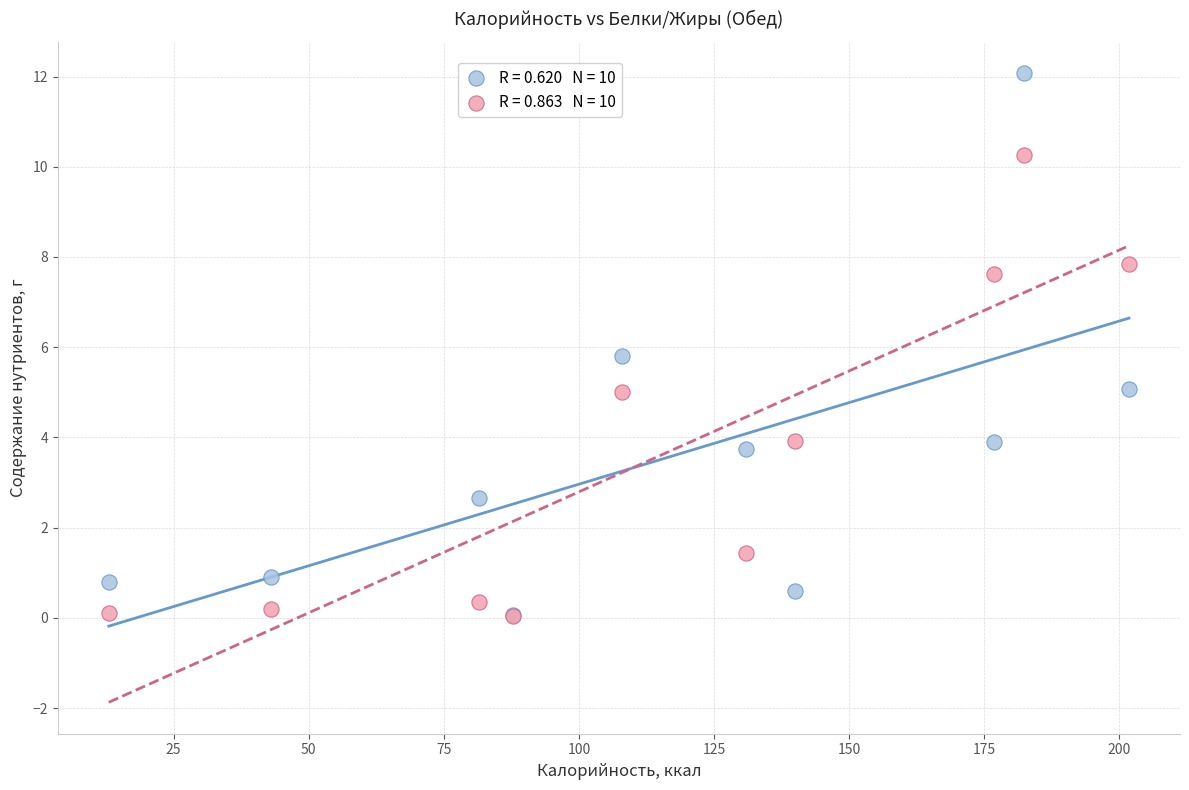

Across all series, what Y value is closest to 6?

5.8